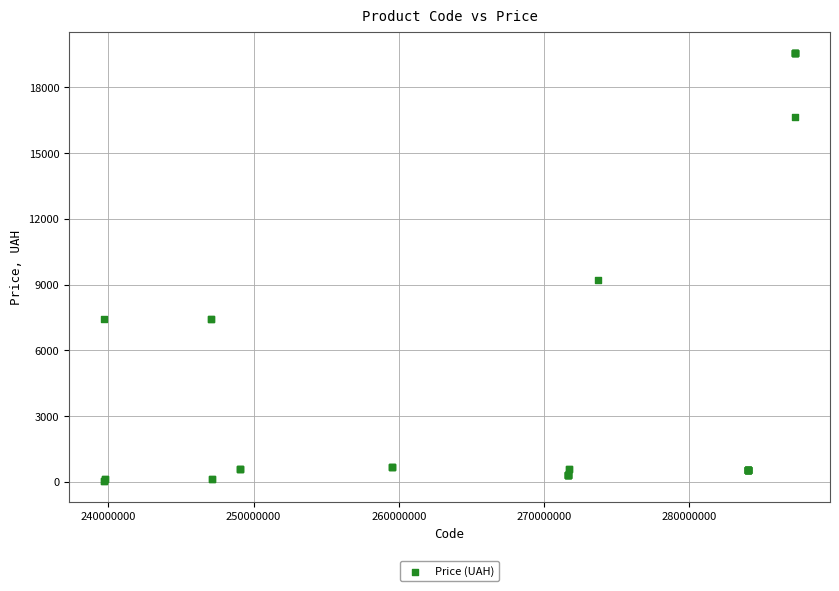

What Y value in the scatter plot is closest to 9810?

9196.3